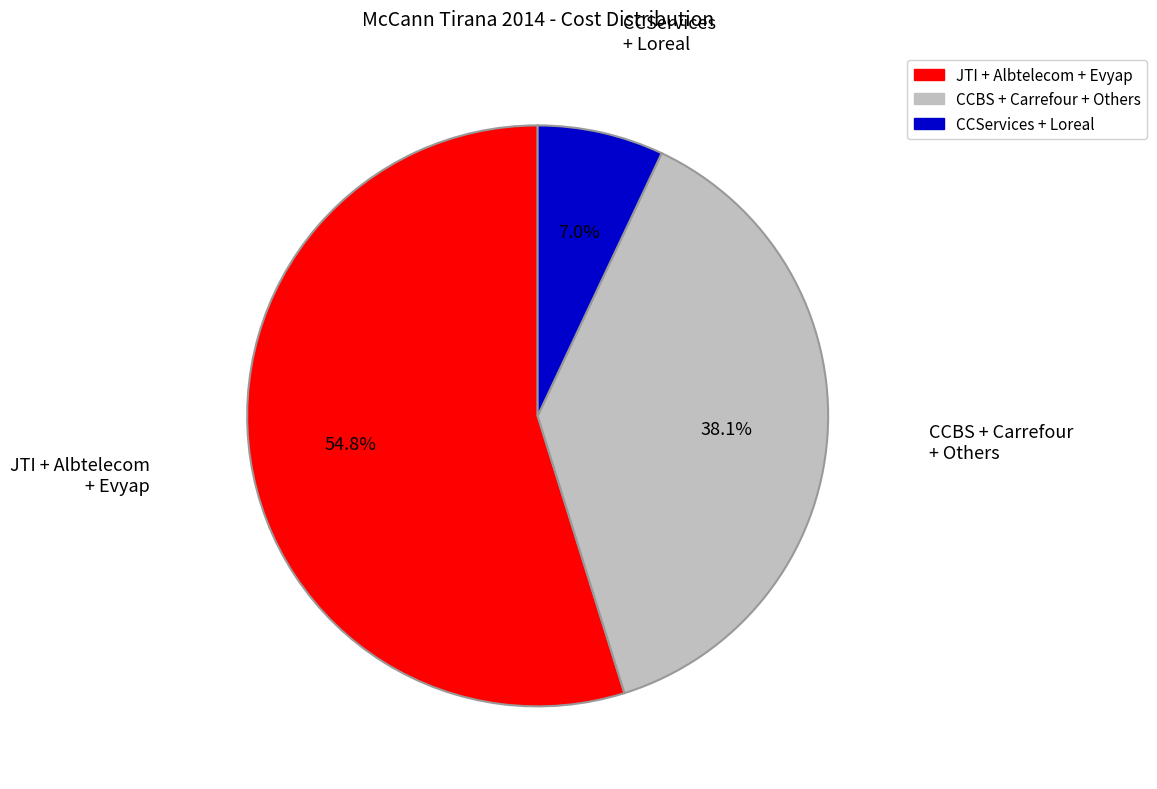

Count the number of slices in the pie.

3